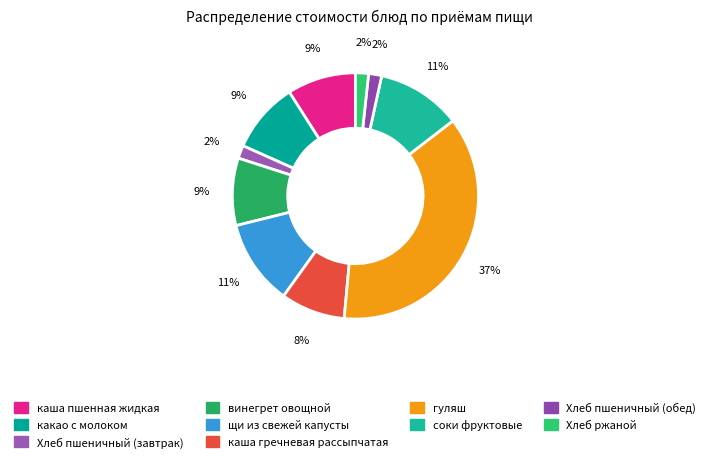

What portion of the pie excludes каша гречневая рассыпчатая?

91.5%